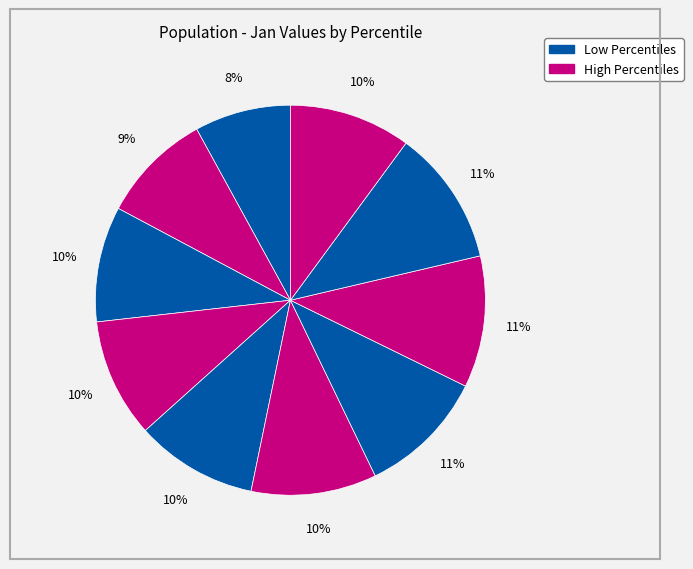

How many segments does this pie chart have?

10